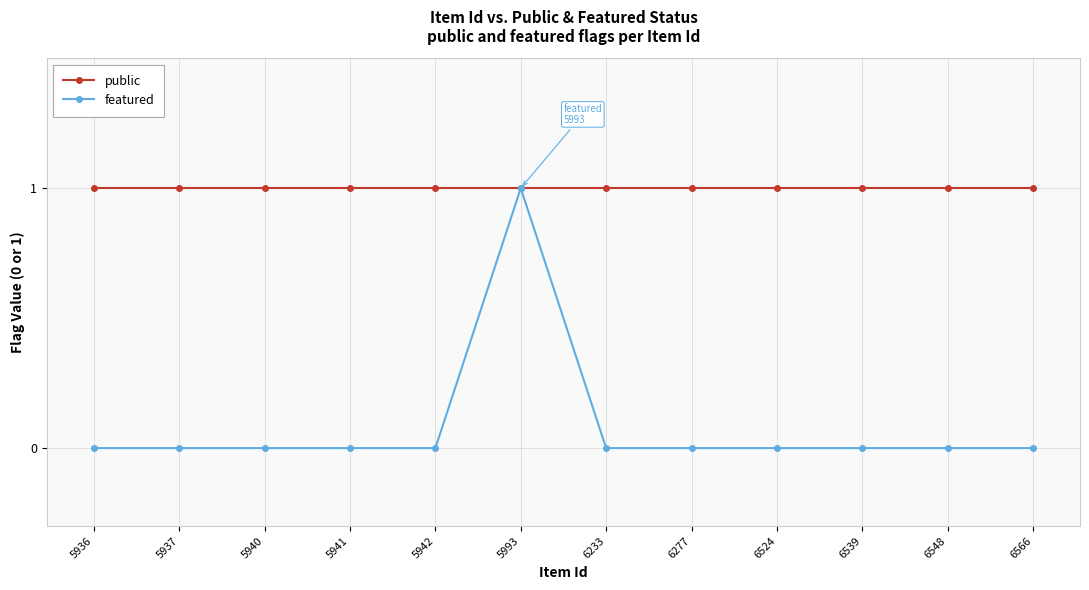

Reading right to left, extract all data points from this chart.

public: 6566=1	6548=1	6539=1	6524=1	6277=1	6233=1	5993=1	5942=1	5941=1	5940=1	5937=1	5936=1
featured: 6566=0	6548=0	6539=0	6524=0	6277=0	6233=0	5993=1	5942=0	5941=0	5940=0	5937=0	5936=0